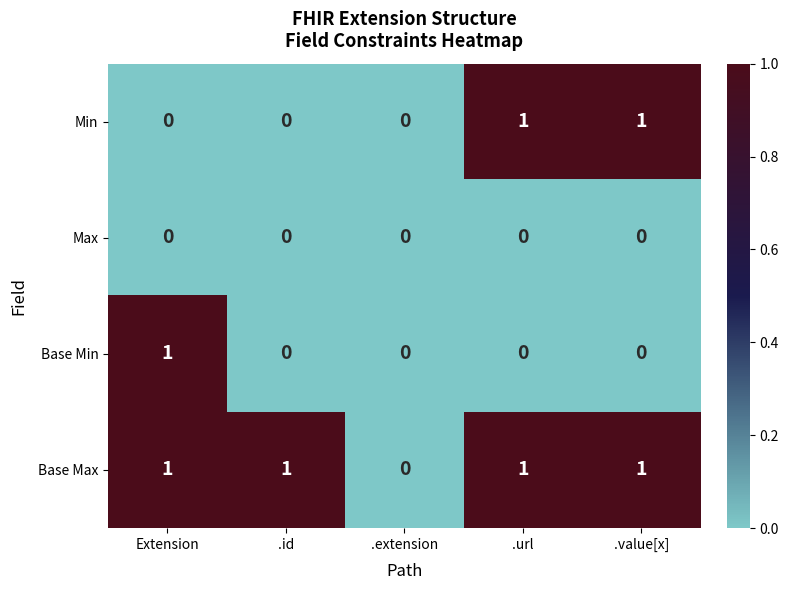

Which series has the largest total across all categories?

Base Max